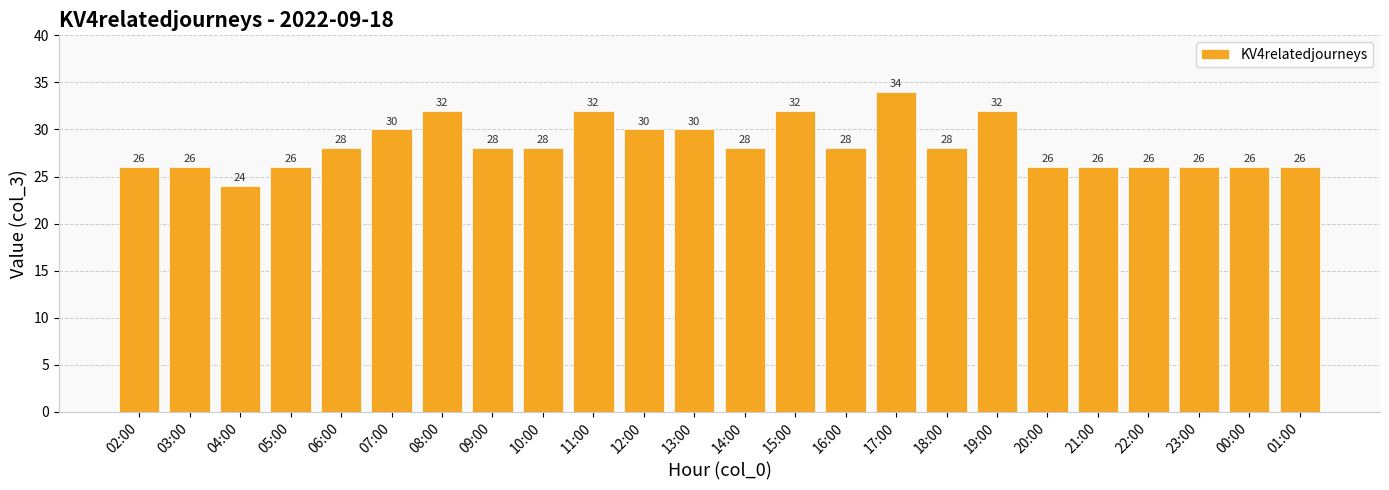

What is the sum of the values at 16:00 and 13:00?

58